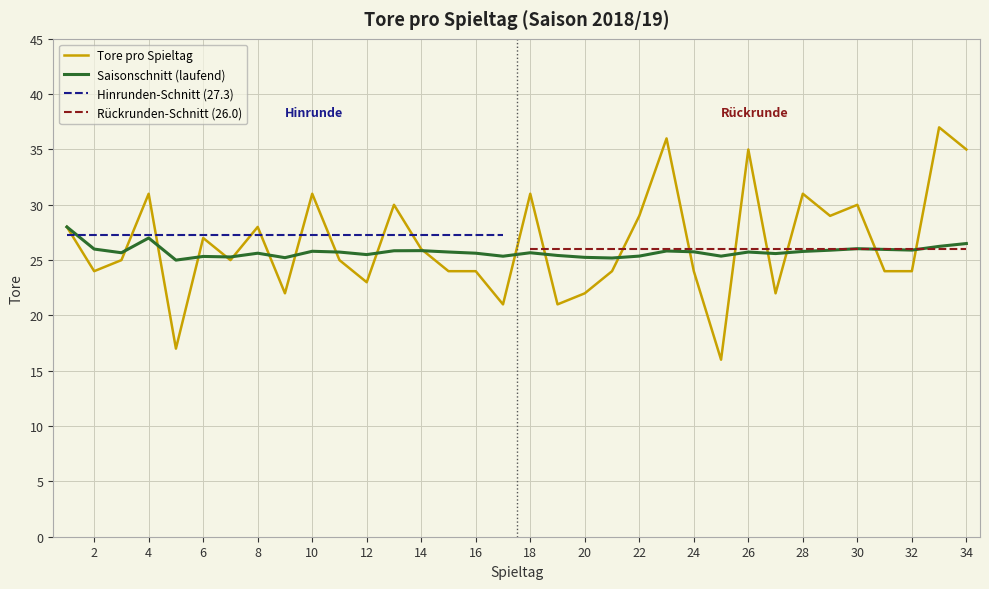

Where is the data nearest to the value 26?

14